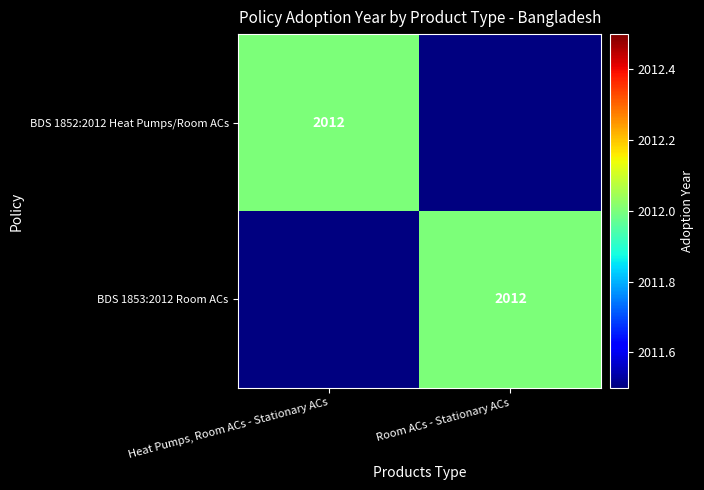

Is it true that BDS 1852:2012 Heat Pumps/Room ACs equals 2012 at Heat Pumps, Room ACs - Stationary ACs?

True